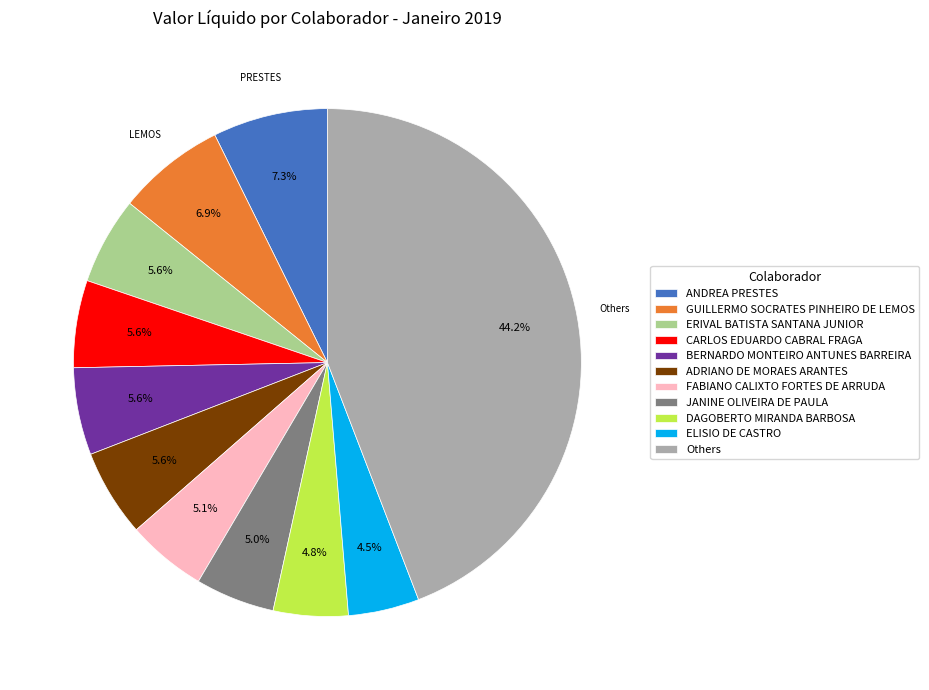

Is there any slice that represents more than half of the pie?

No